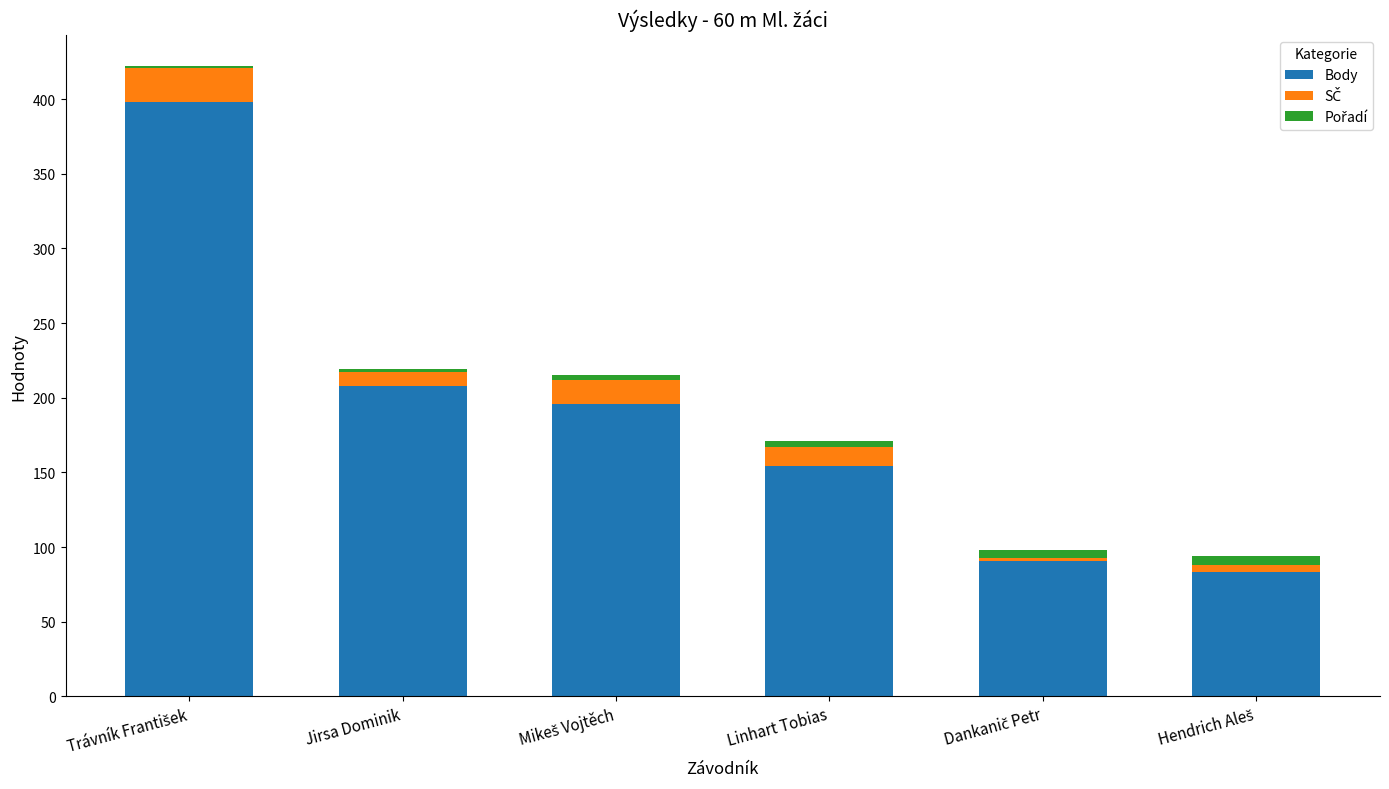

What is the sum of all Body values?

1130